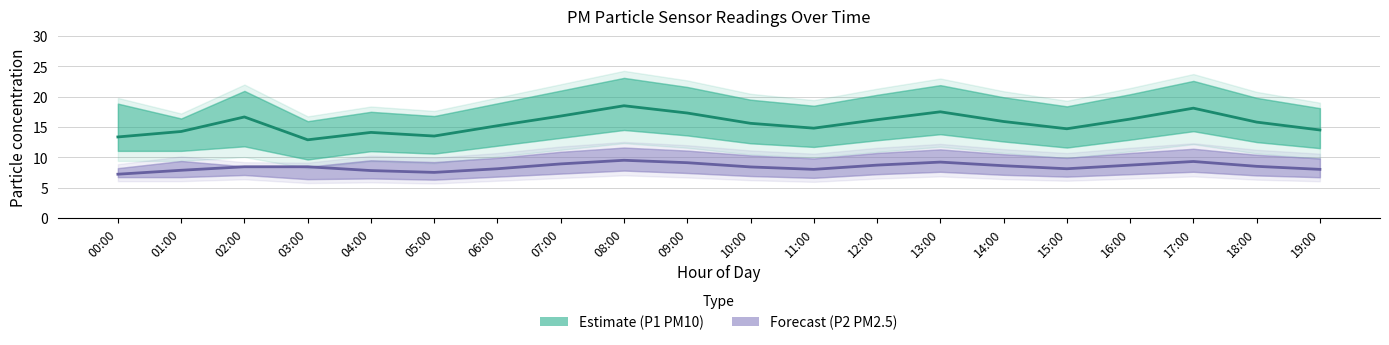

What is the difference between the maximum and minimum values in the P2_lower series?

1.5